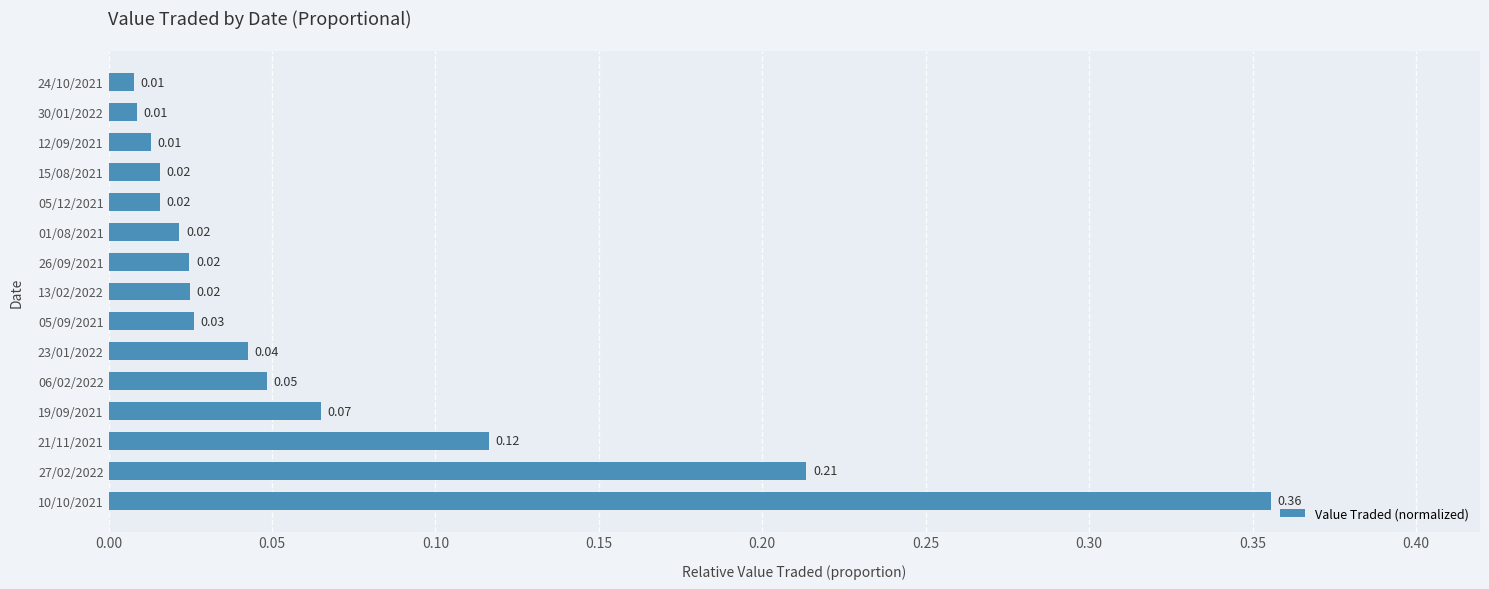

What is the difference between the maximum and second lowest values?

0.3